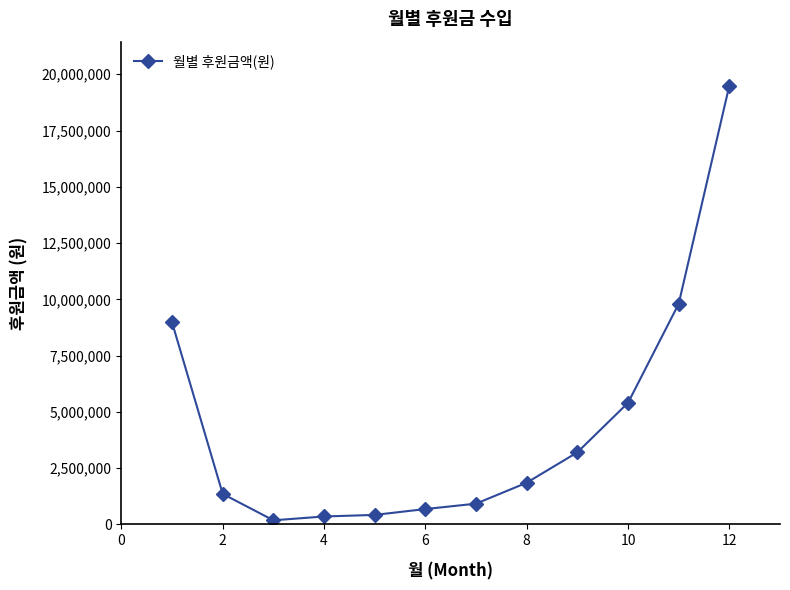

What is the difference between the maximum and minimum values?

19319730